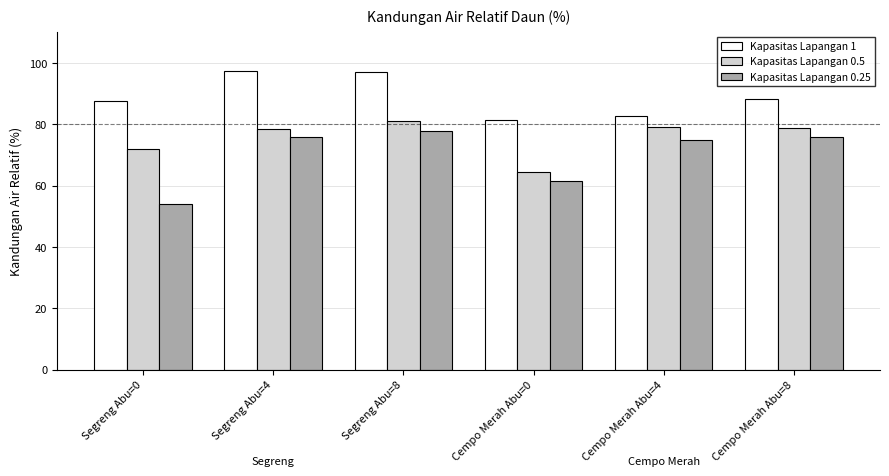

Which category has the lowest value in the Kapasitas Lapangan 0.25 series?

Segreng Abu=0